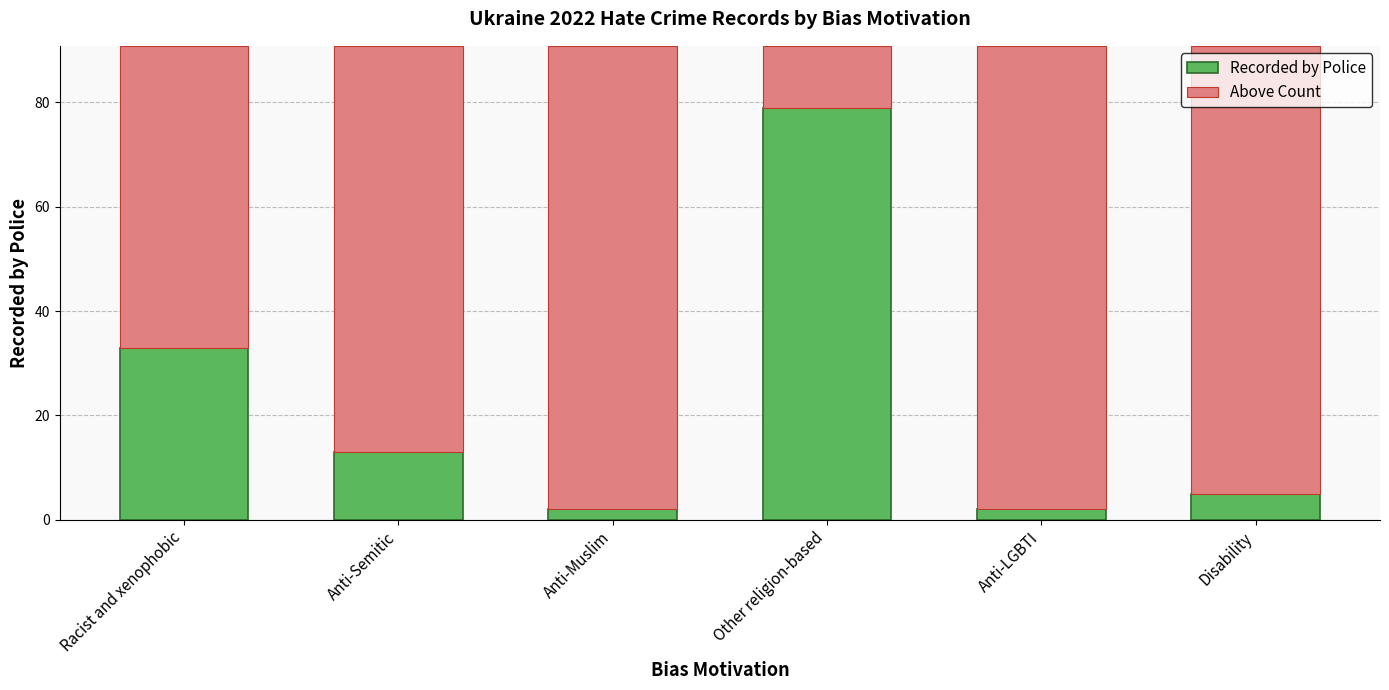

How many data points does each series have?

6